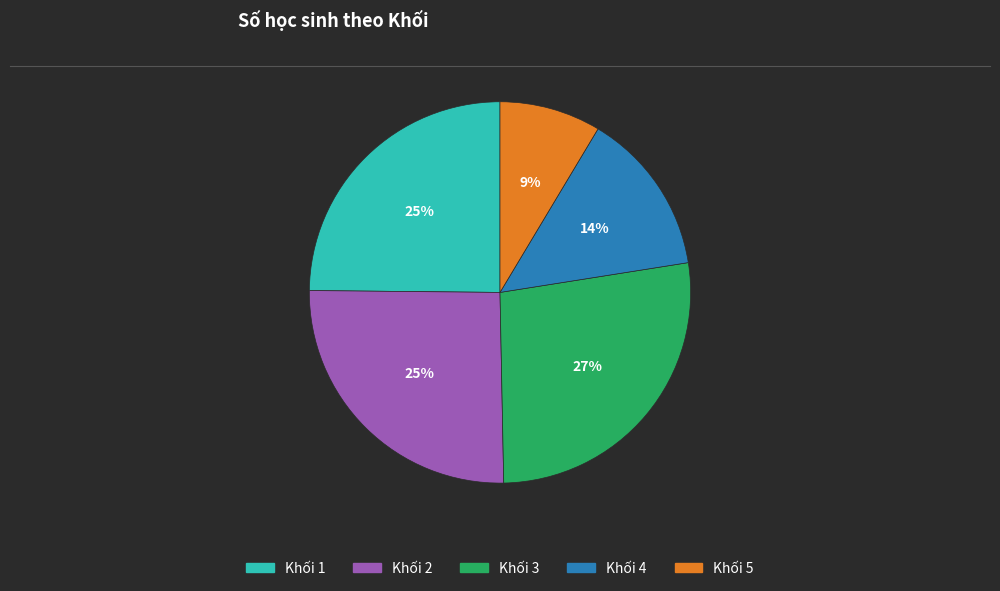

The Khối 5 slice represents 9% of the pie. True or false?

True